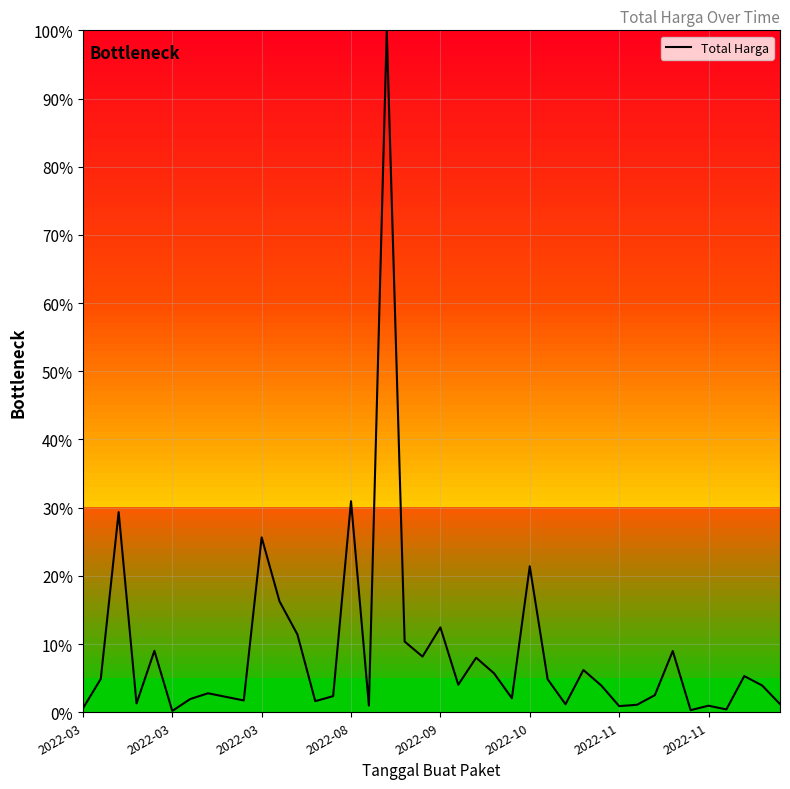

What is the maximum value shown in the chart?

100.0